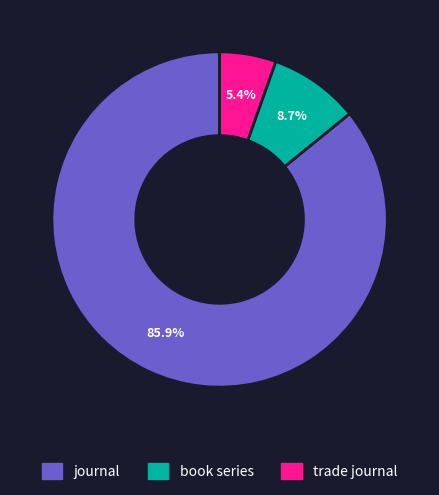

Which category has the biggest portion of the pie?

journal